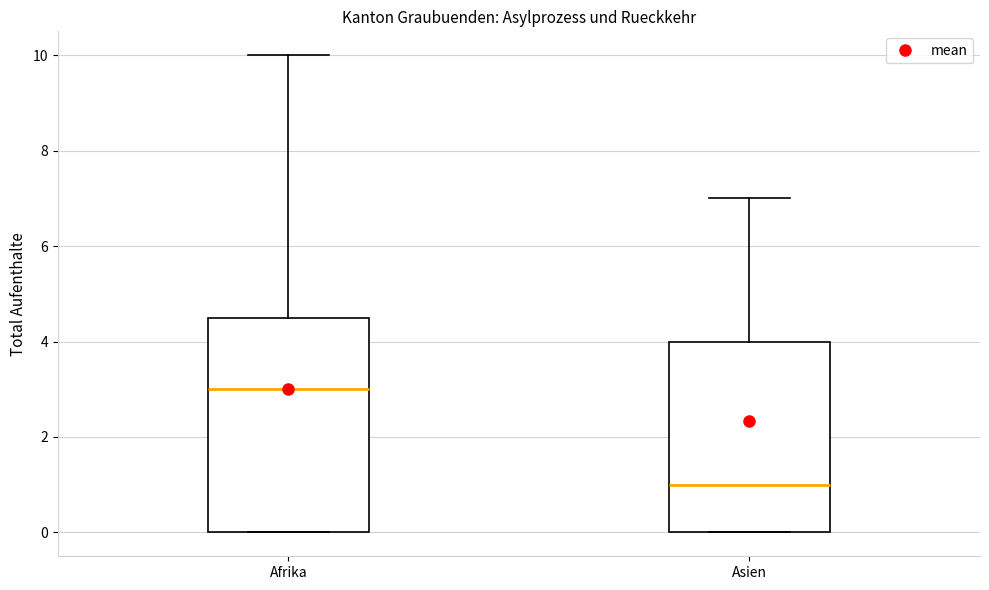

Reading left to right, transcribe this box plot: for each box, give where its median line is, the range the box spans, and where its two whiskers end, as read against the y-axis. The values are not printed on the chart, so give them approximately, as read against the axis.

Afrika: median 3.0, box 0.0 to 4.6, whiskers 0.0 to 10.0
Asien: median 1.0, box 0.0 to 4.0, whiskers 0.0 to 7.0